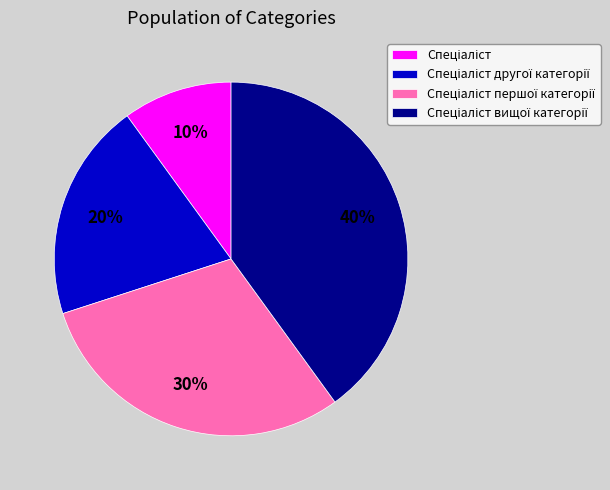

To the nearest percent, what is the difference between the largest and smallest slice percentages?

30%